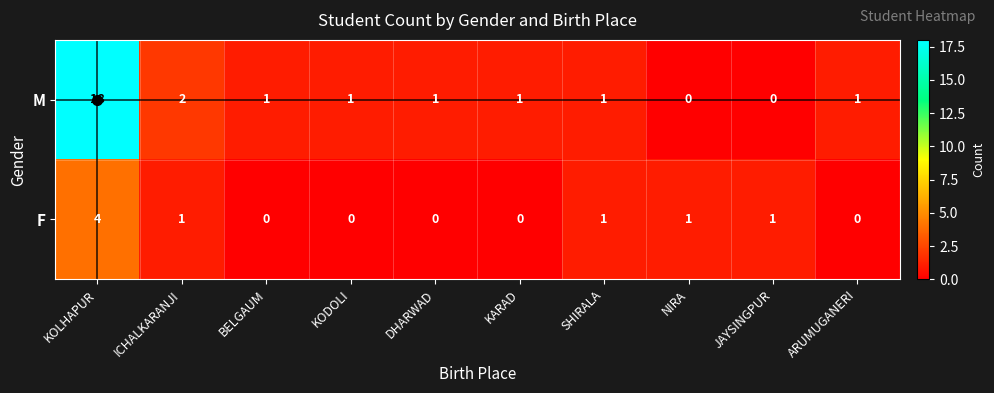

True or false: F has a value of 1 at SHIRALA.

True